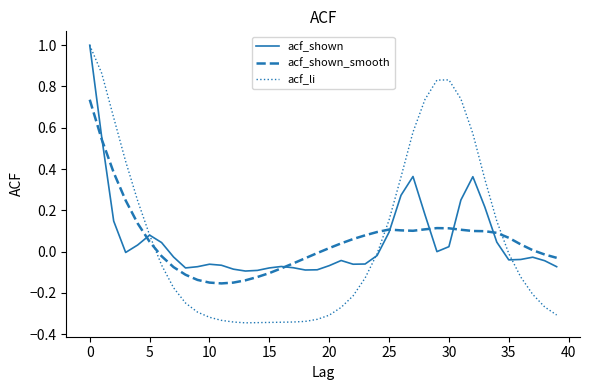

What is the maximum value for acf_shown?

1.0